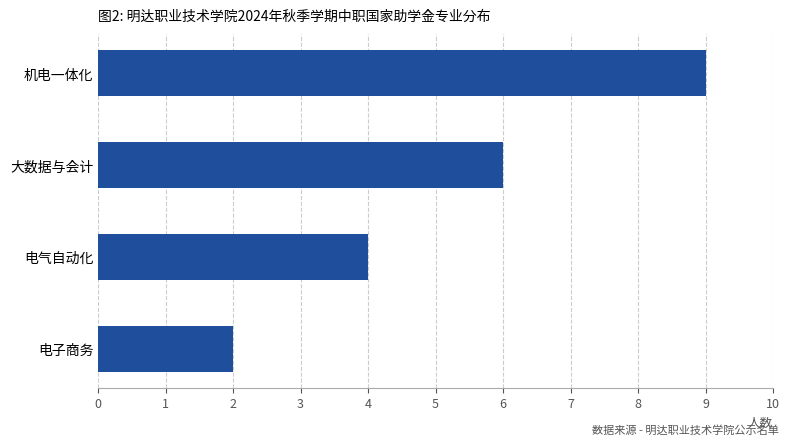

How many values are below 6?

2